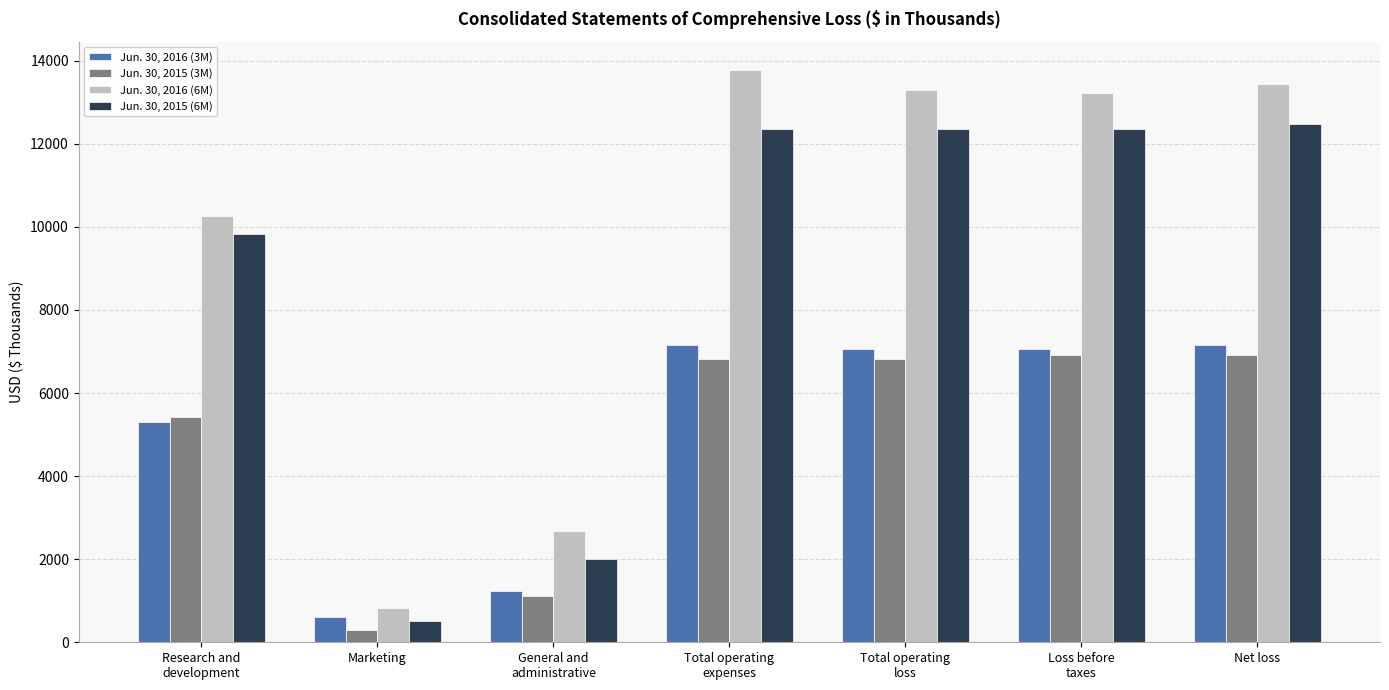

At how many categories does at least one series exceed 2412?

6